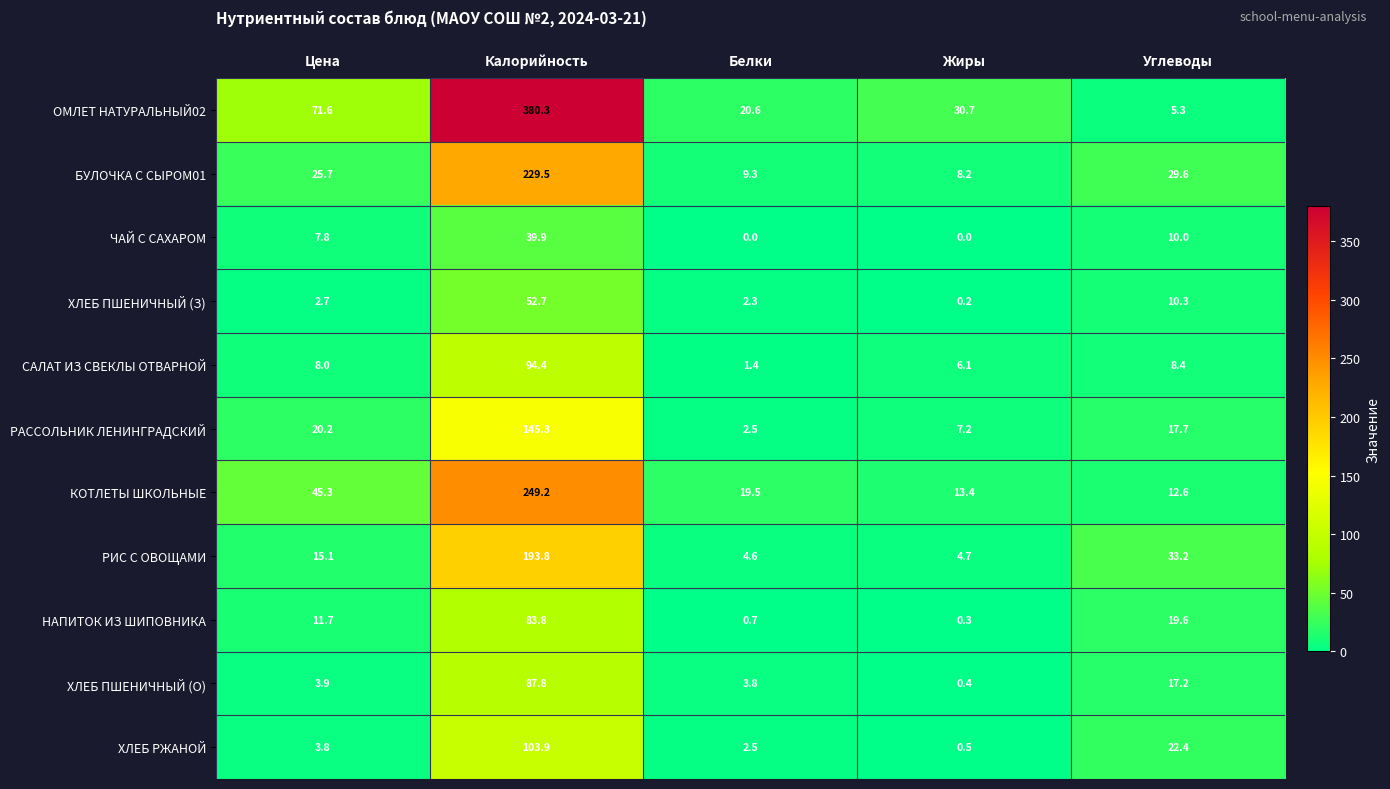

At which label does РАССОЛЬНИК ЛЕНИНГРАДСКИЙ reach its peak?

Калорийность